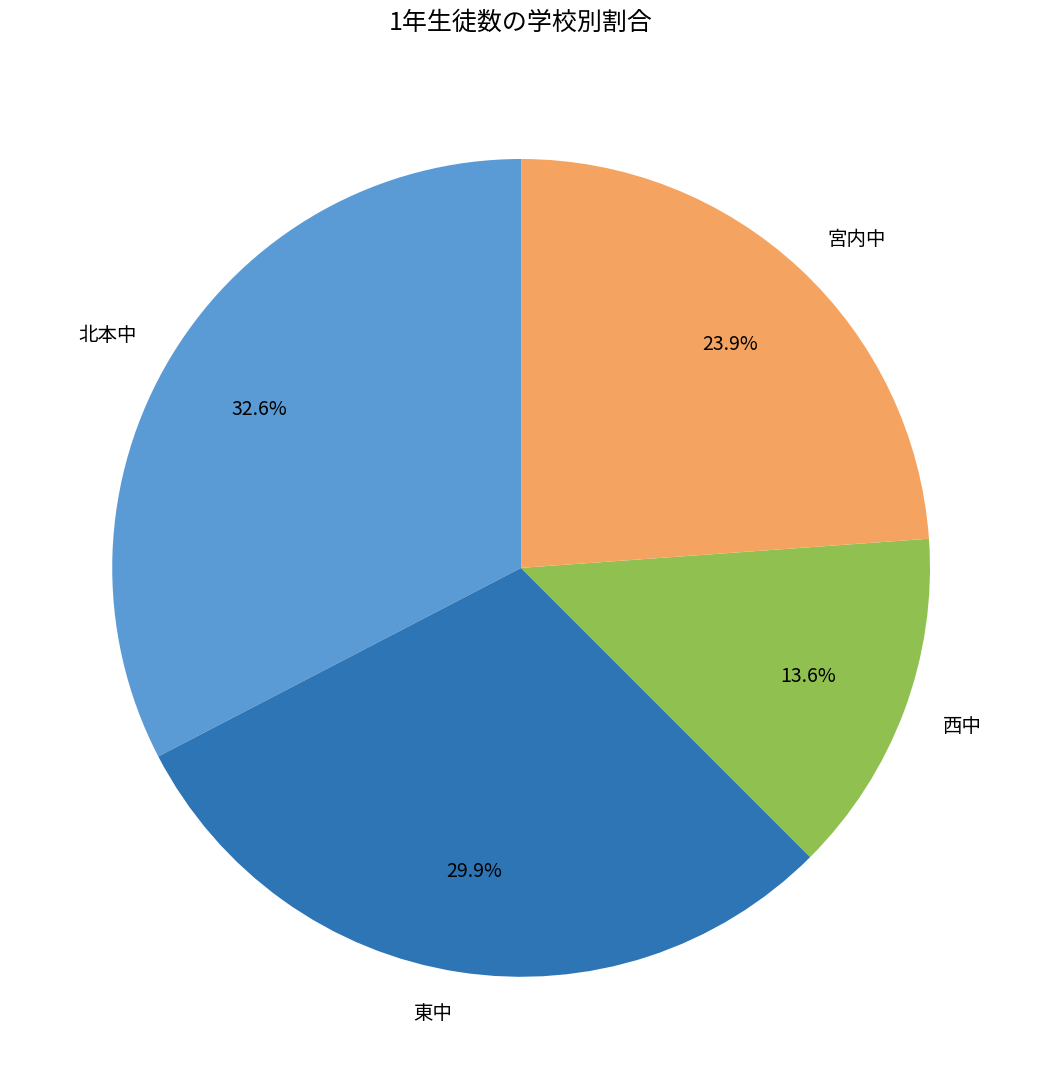

Between 北本中 and 西中, which is larger?

北本中